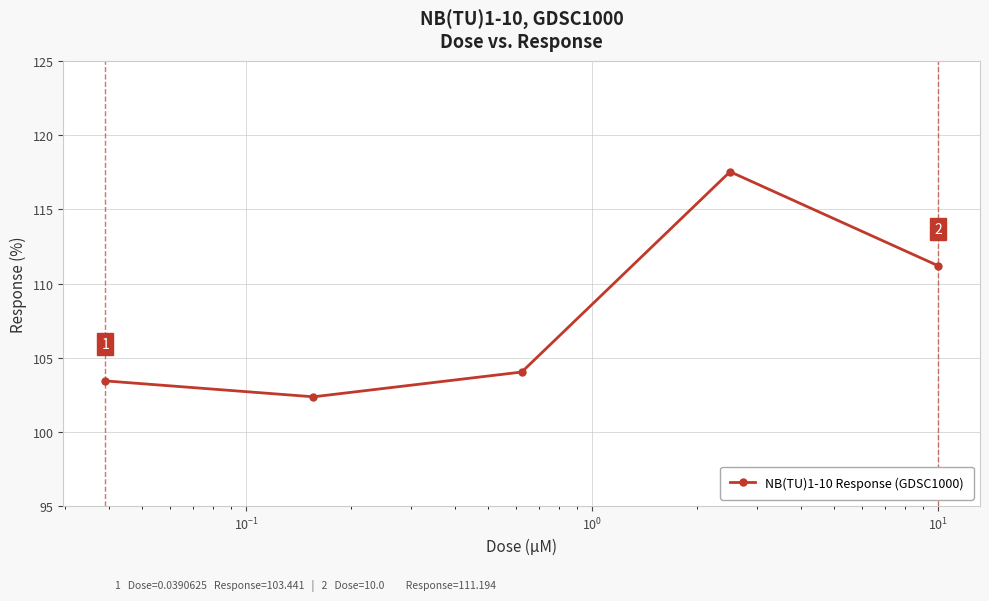

How many lines are shown in the chart?

1